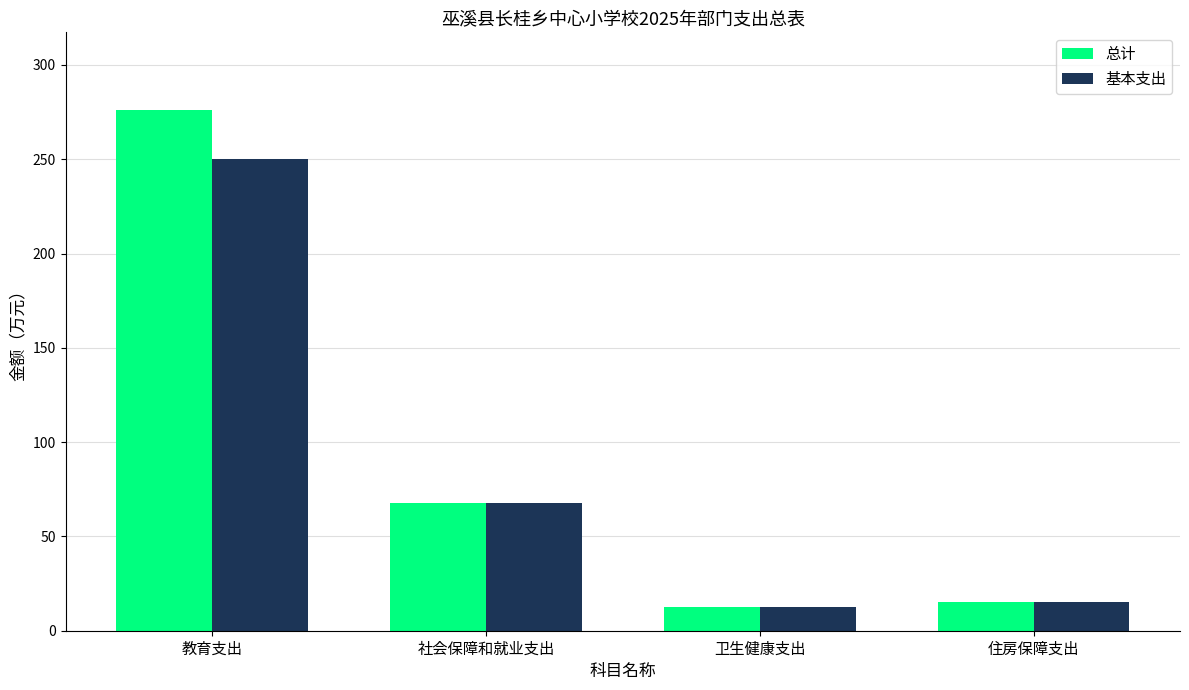

What is the value of the 总计 bar at the 1st from the left?

275.9